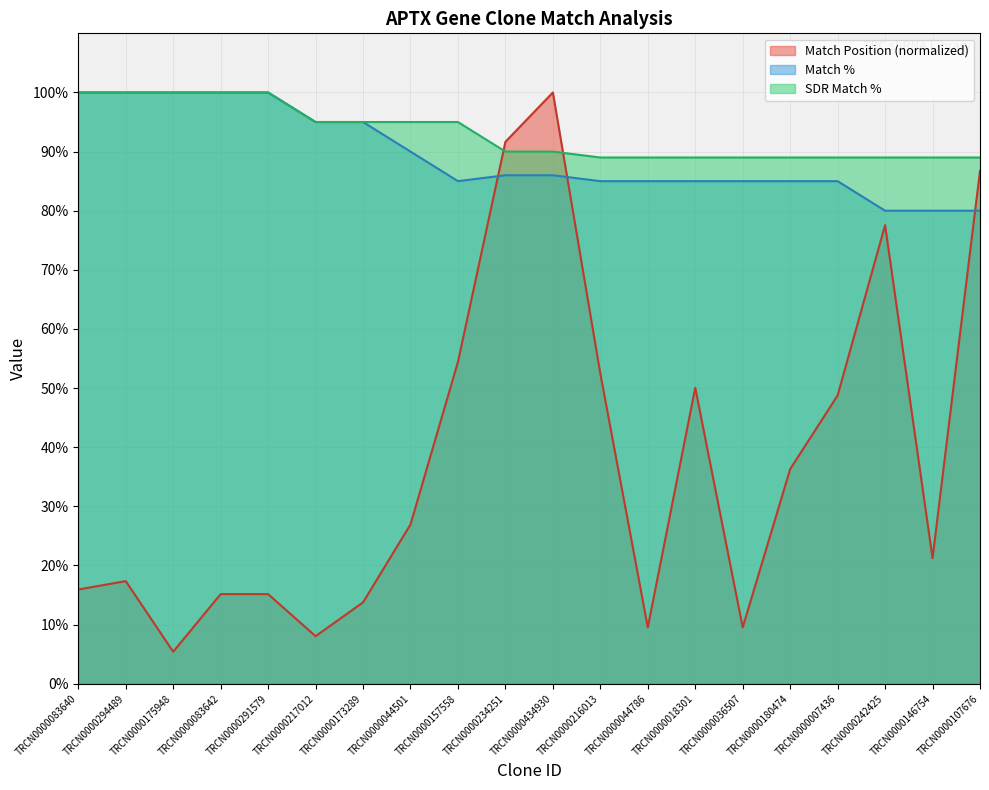

At which category does Match Position reach its first local valley?

TRCN0000175948